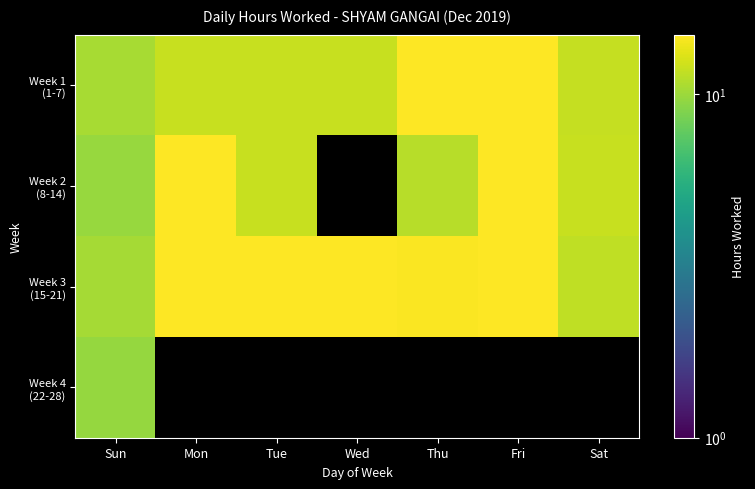

What is the total value across all series at Tue?

38.6